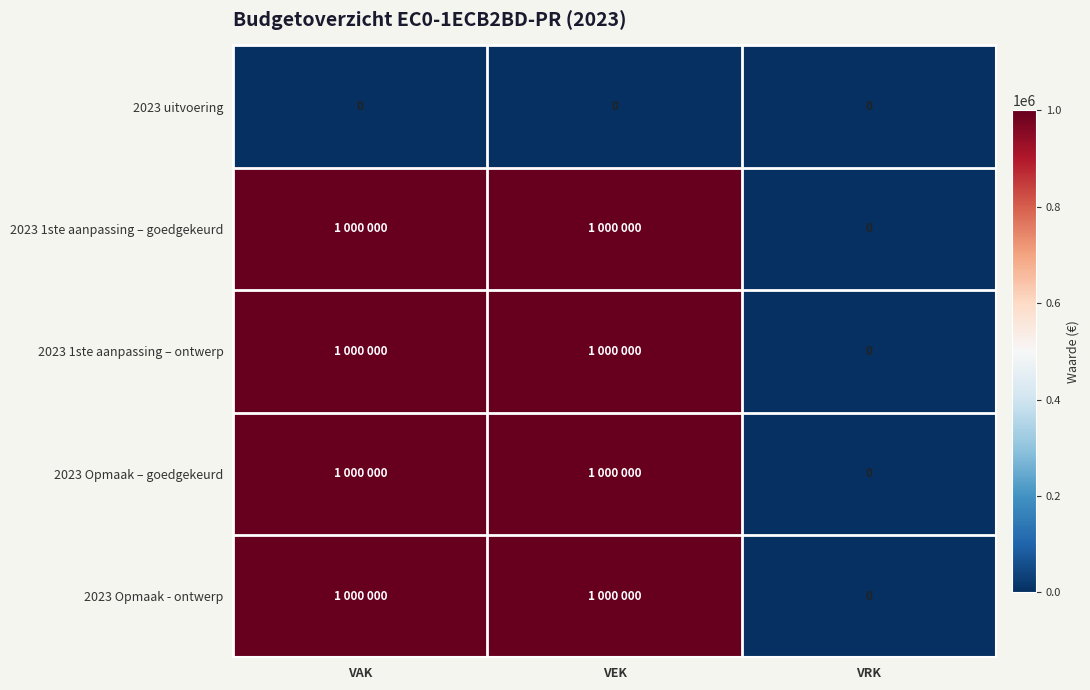

Which category has the lowest value in the 2023 uitvoering series?

VAK